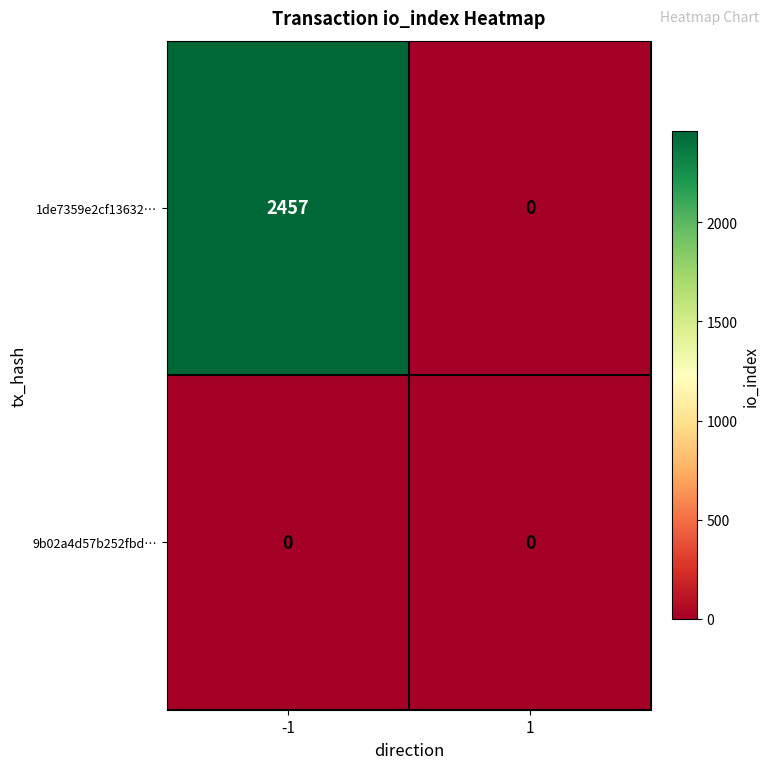

At how many categories does at least one series exceed 1417?

1